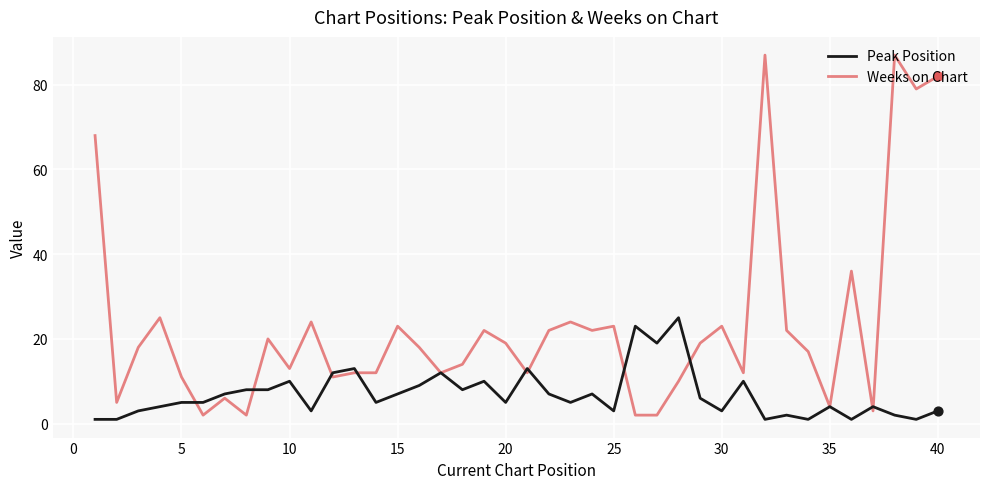

List the series in order of their peak value, lowest first.

Peak Position, Weeks on Chart